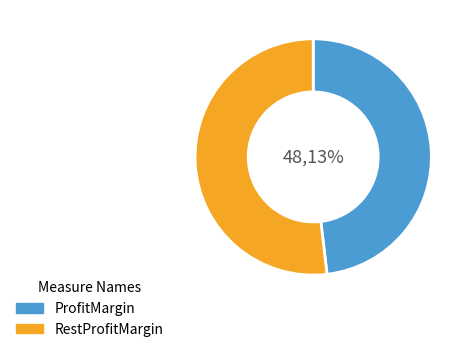

Is 10 the majority of the pie?

No